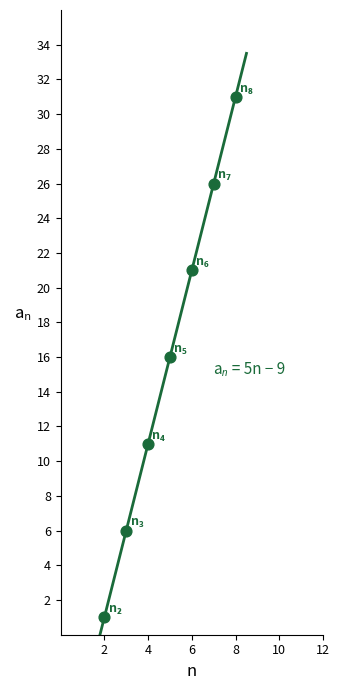

What is the range of X values (max minus min)?

6